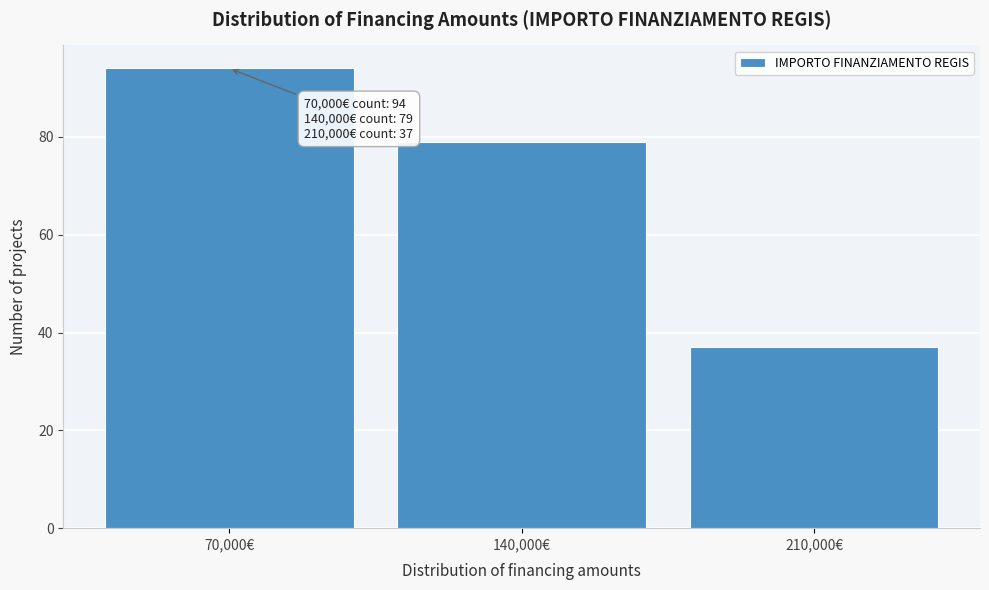

Which range on the x-axis has the tallest bar?

35000 to 105000